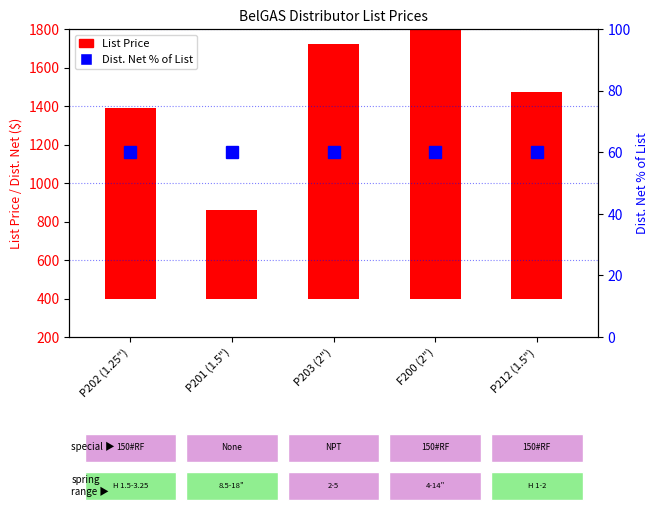

What is the maximum value shown in the chart?

1574.0